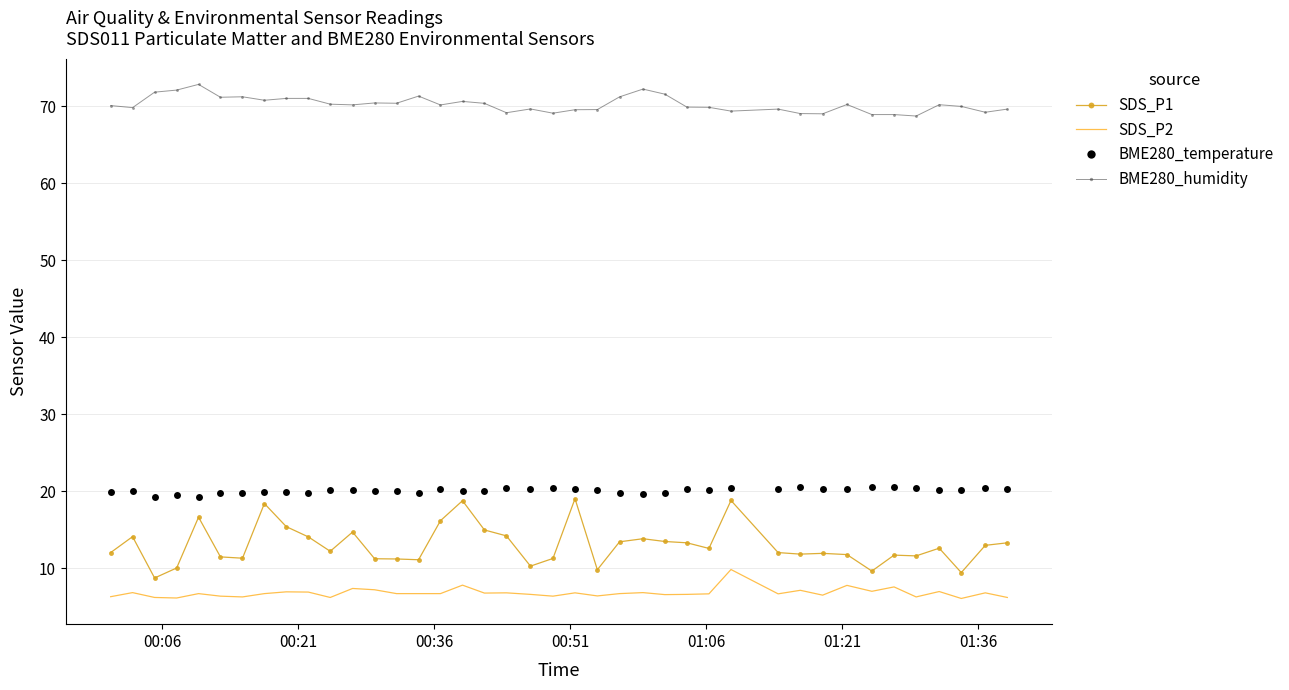

True or false: SDS_P1 and SDS_P2 cross at least once.

False